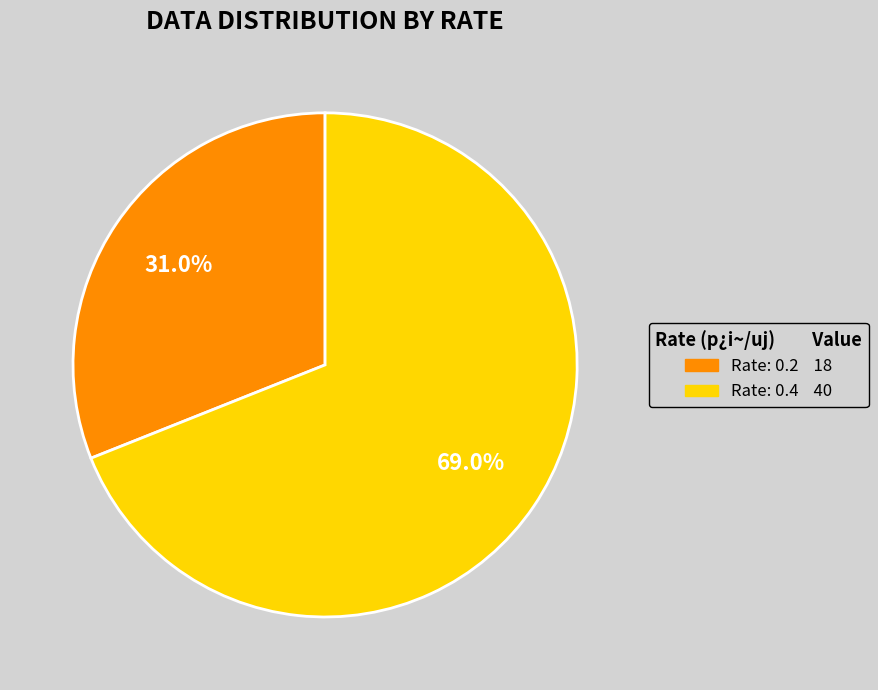

Is there any slice that represents more than half of the pie?

Yes